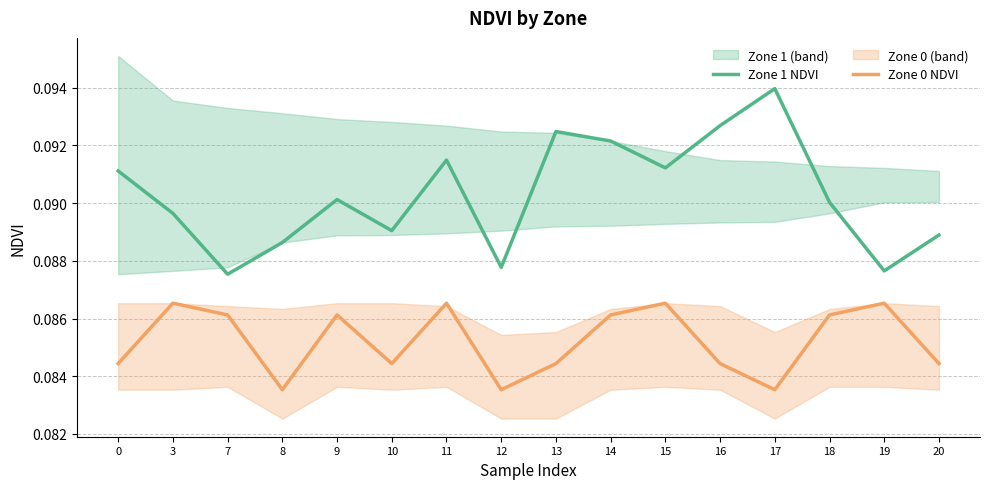

Which series changed the most between 9 and 11?

Zone 1 NDVI